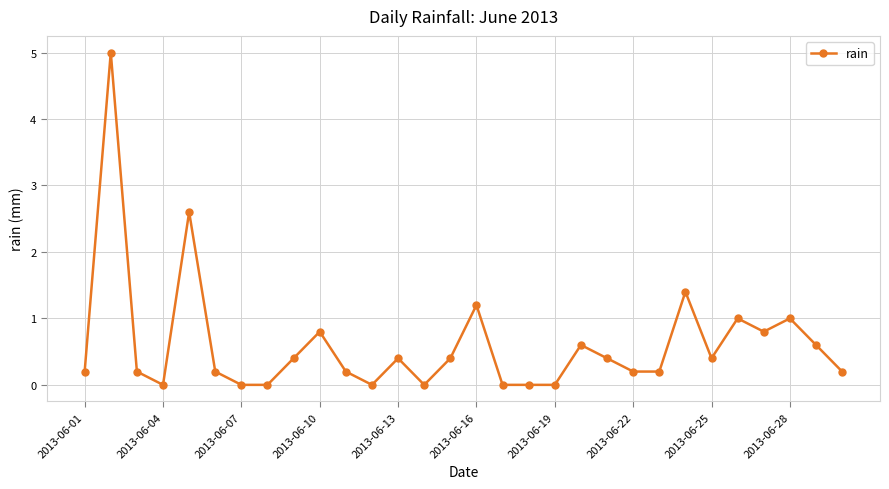

What is the difference between the maximum and minimum values?

5.0